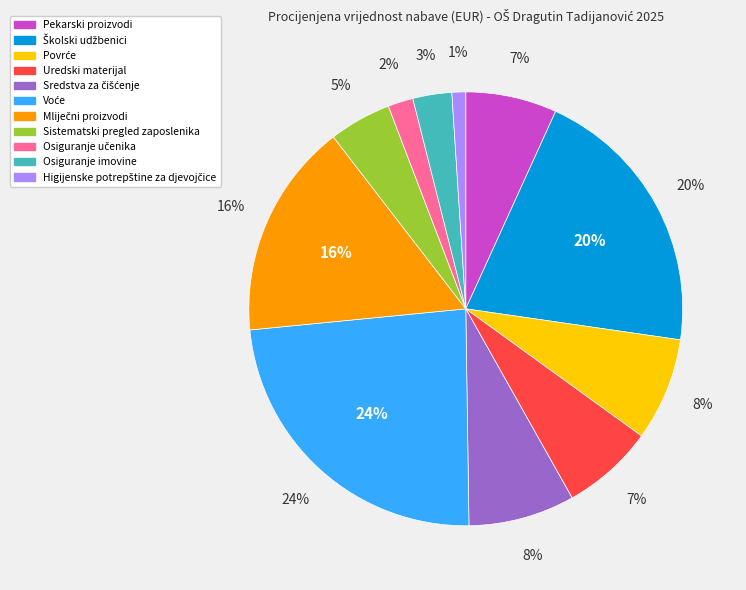

Which category has the smallest portion of the pie?

Higijenske potrepštine za djevojčice